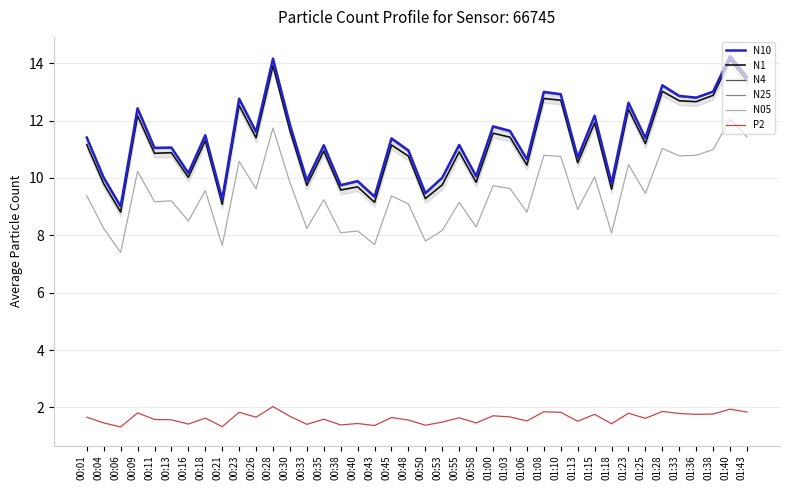

Read the N10 value at 00:40.

9.9